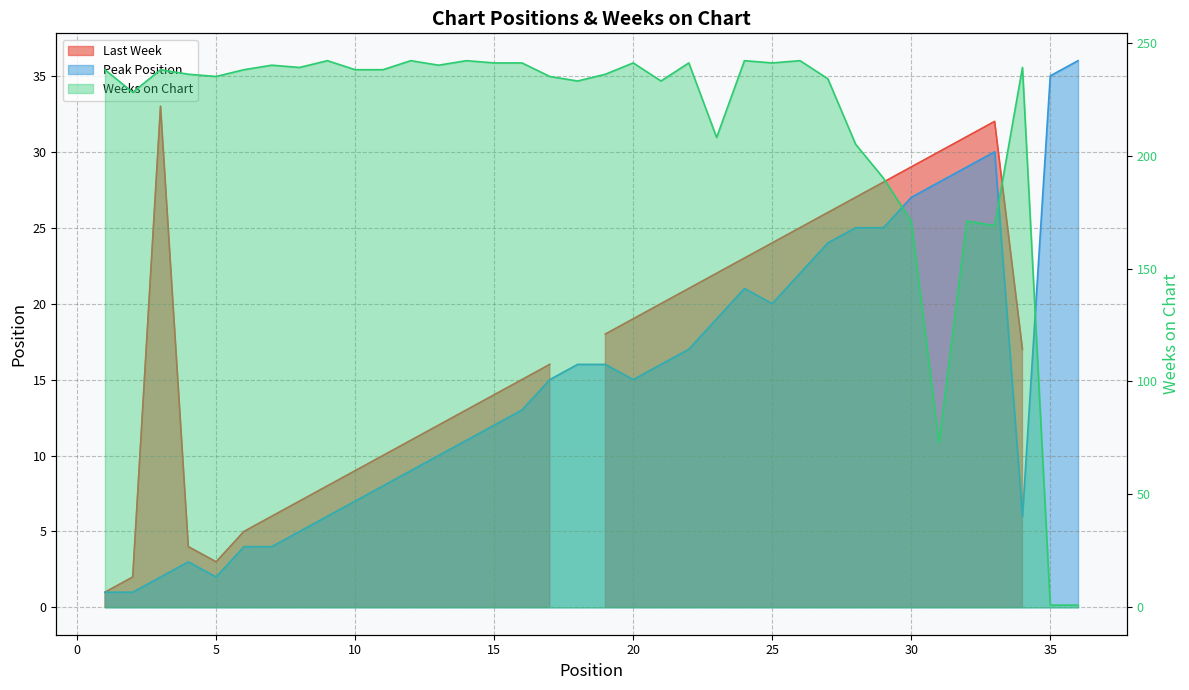

At how many categories does at least one series exceed 96?

33